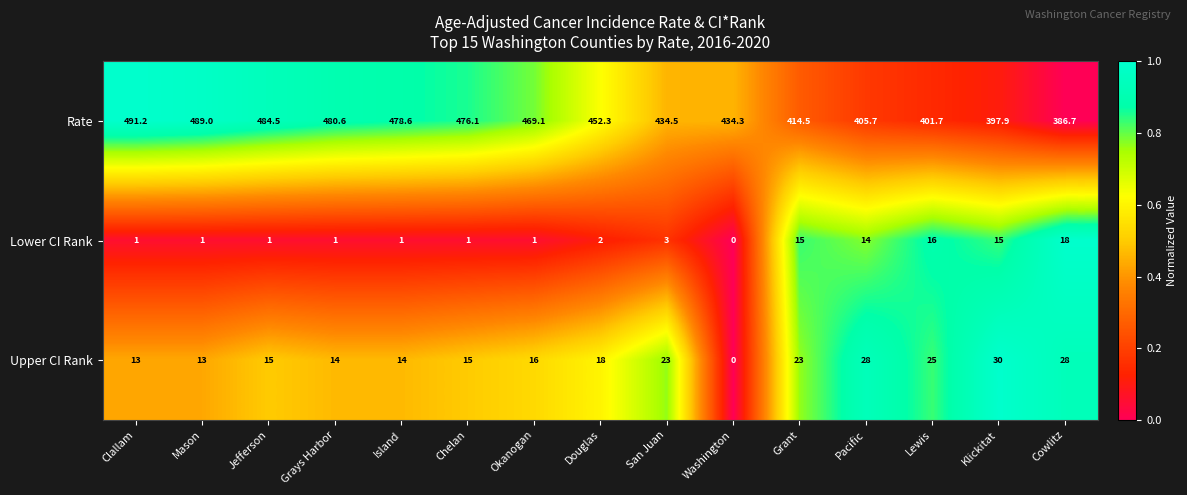

How many categories are shown in the chart?

15